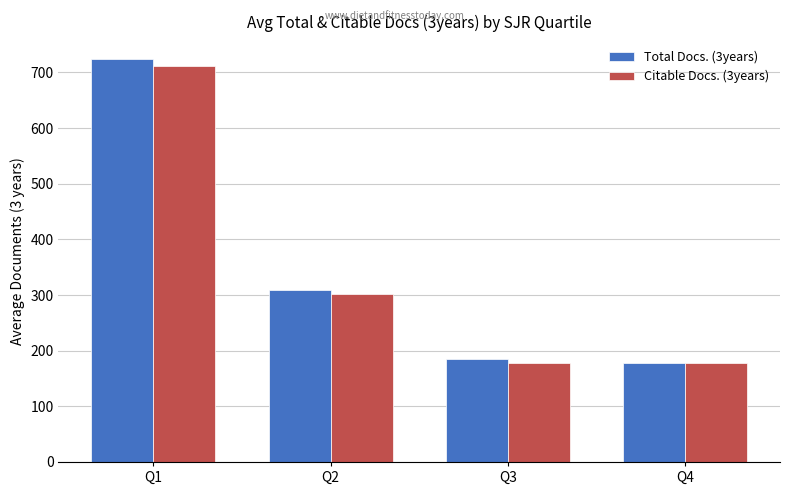

The value of Total Docs. (3years) at Q3 is 126.6. True or false?

False